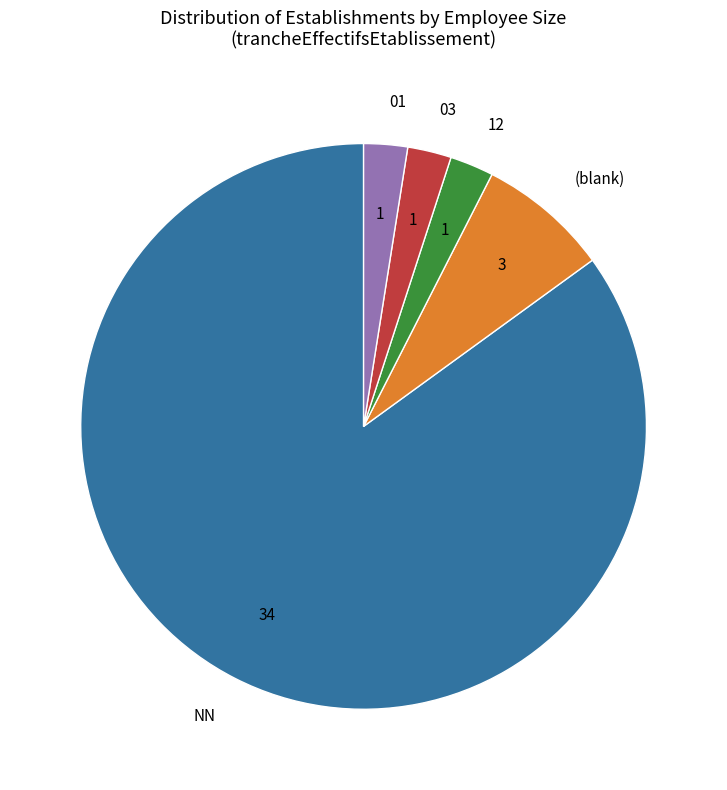

Which category accounts for the majority?

NN